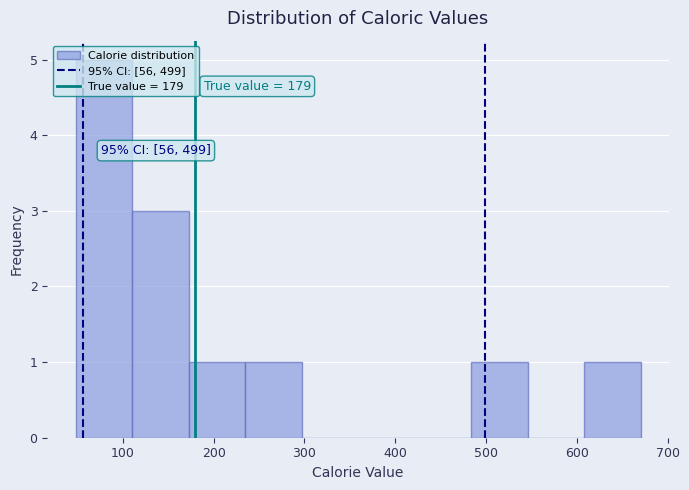

Which range on the x-axis has the tallest bar?

50 to 110